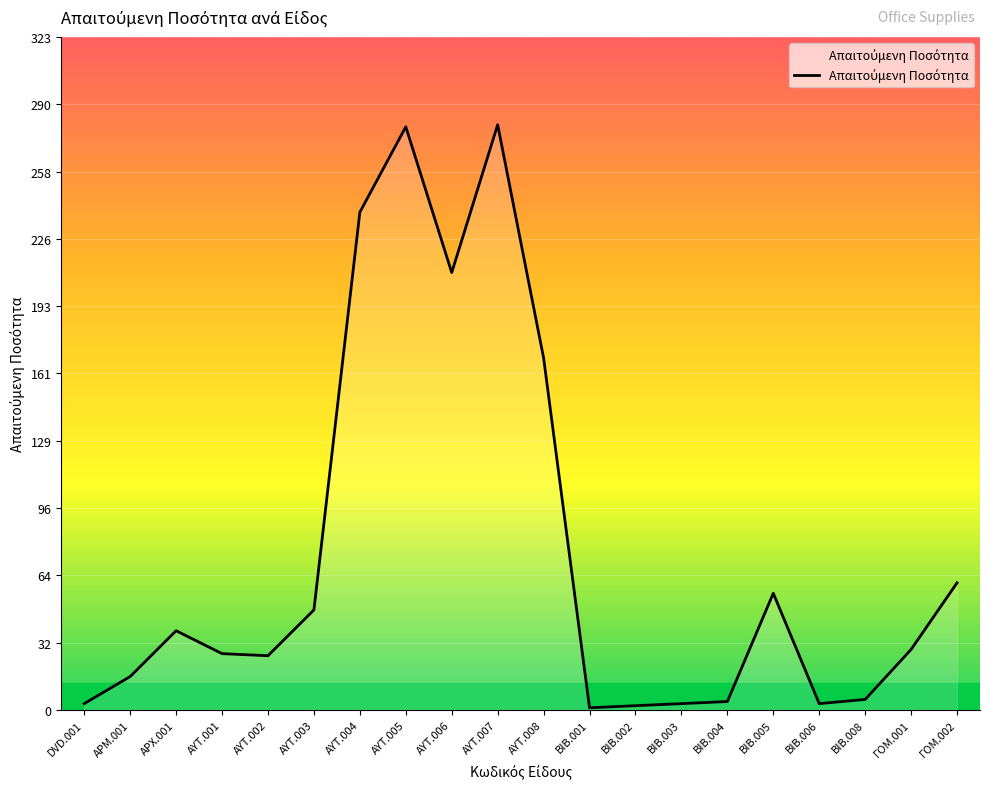

What is the change in value from ΑΥΤ.001 to ΑΥΤ.007?

+254